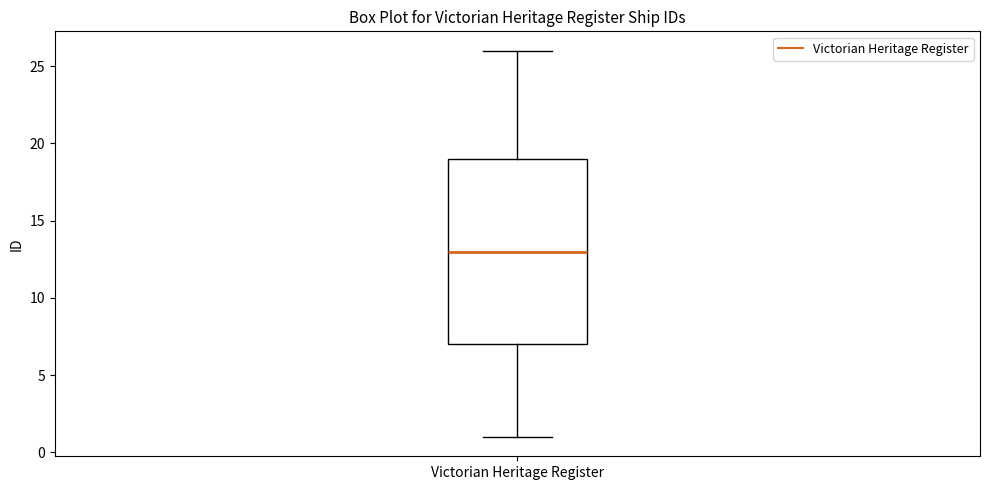

Transcribe this box plot: give where the median line is, the range the box spans, and where the two whiskers end, as read against the y-axis. The values are not printed on the chart, so give them approximately, as read against the axis.

median 13, box 7 to 19, whiskers 1 to 26